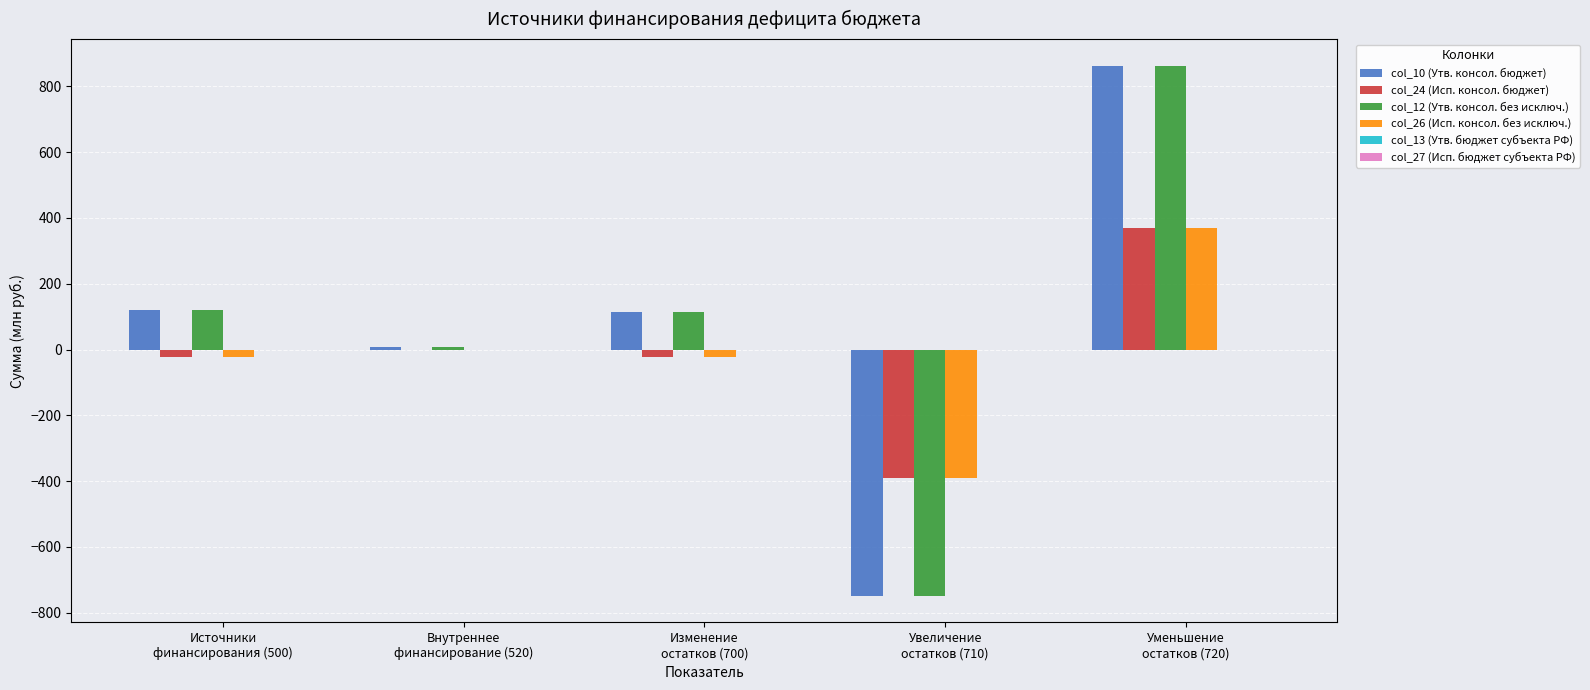

What is the sum of all col_10 (Утв. консол. бюджет) values?

356.4